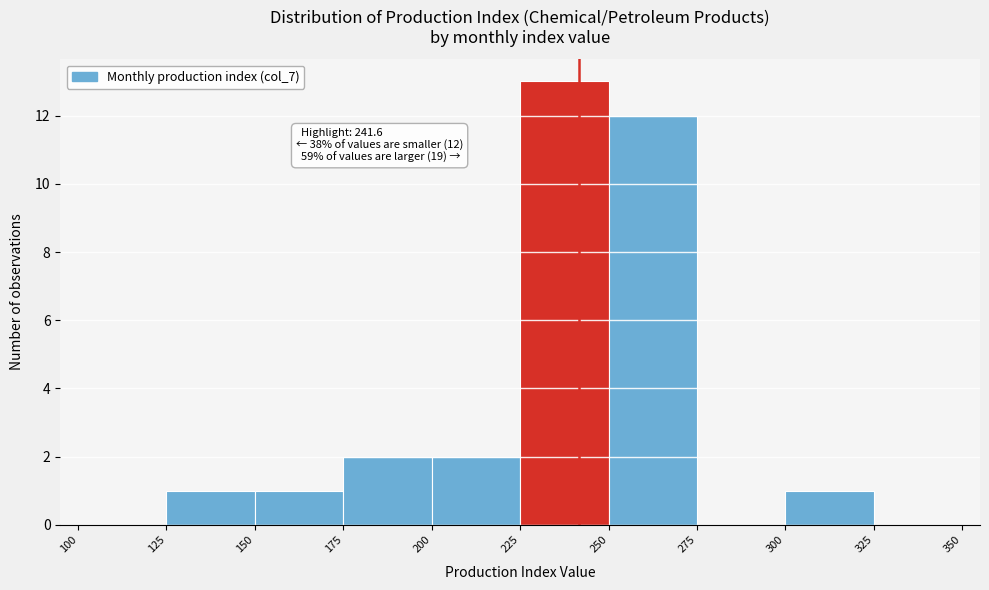

Over which range of the x-axis is the bar tallest?

225 to 250